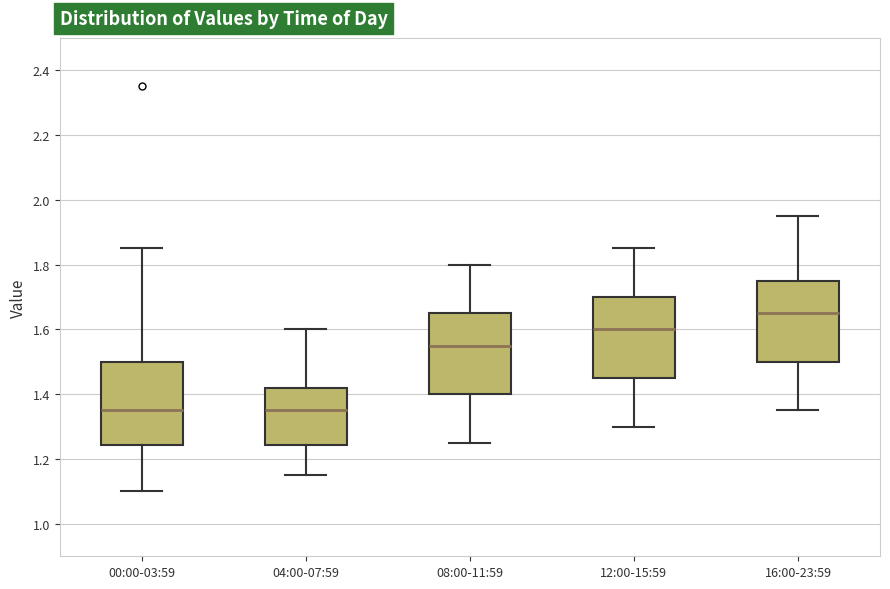

Reading left to right, transcribe this box plot: for each box, give where its median line is, the range the box spans, and where its two whiskers end, as read against the y-axis. The values are not printed on the chart, so give them approximately, as read against the axis.

00:00-03:59: median 1.36, box 1.24 to 1.50, whiskers 1.10 to 1.86
04:00-07:59: median 1.36, box 1.24 to 1.42, whiskers 1.16 to 1.60
08:00-11:59: median 1.56, box 1.40 to 1.66, whiskers 1.26 to 1.80
12:00-15:59: median 1.60, box 1.46 to 1.70, whiskers 1.30 to 1.86
16:00-23:59: median 1.66, box 1.50 to 1.76, whiskers 1.36 to 1.96